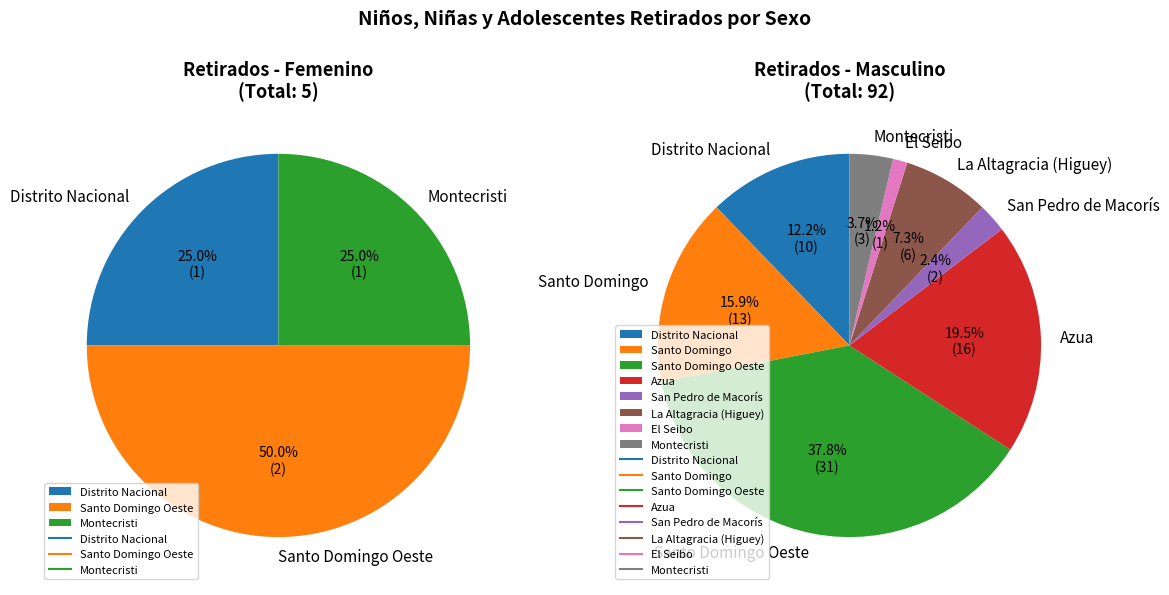

True or false: Azua accounts for 20% of the total.

True